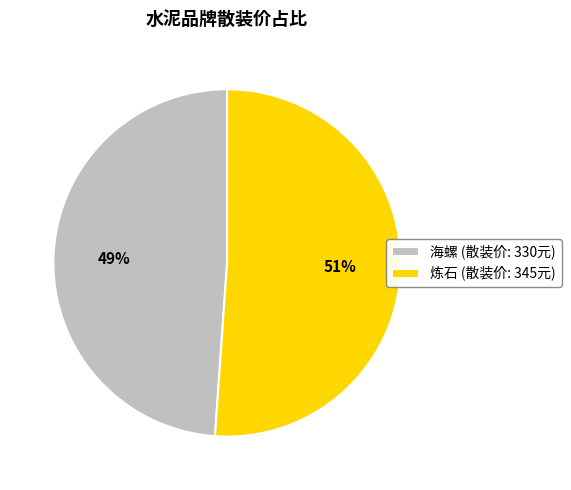

What is the smallest slice in the pie chart?

海螺